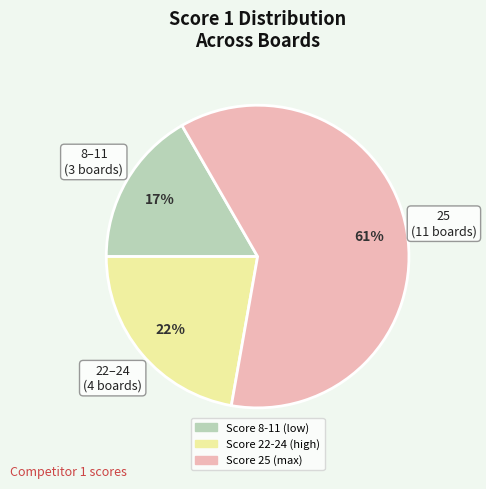

Is there a majority slice in this chart?

Yes